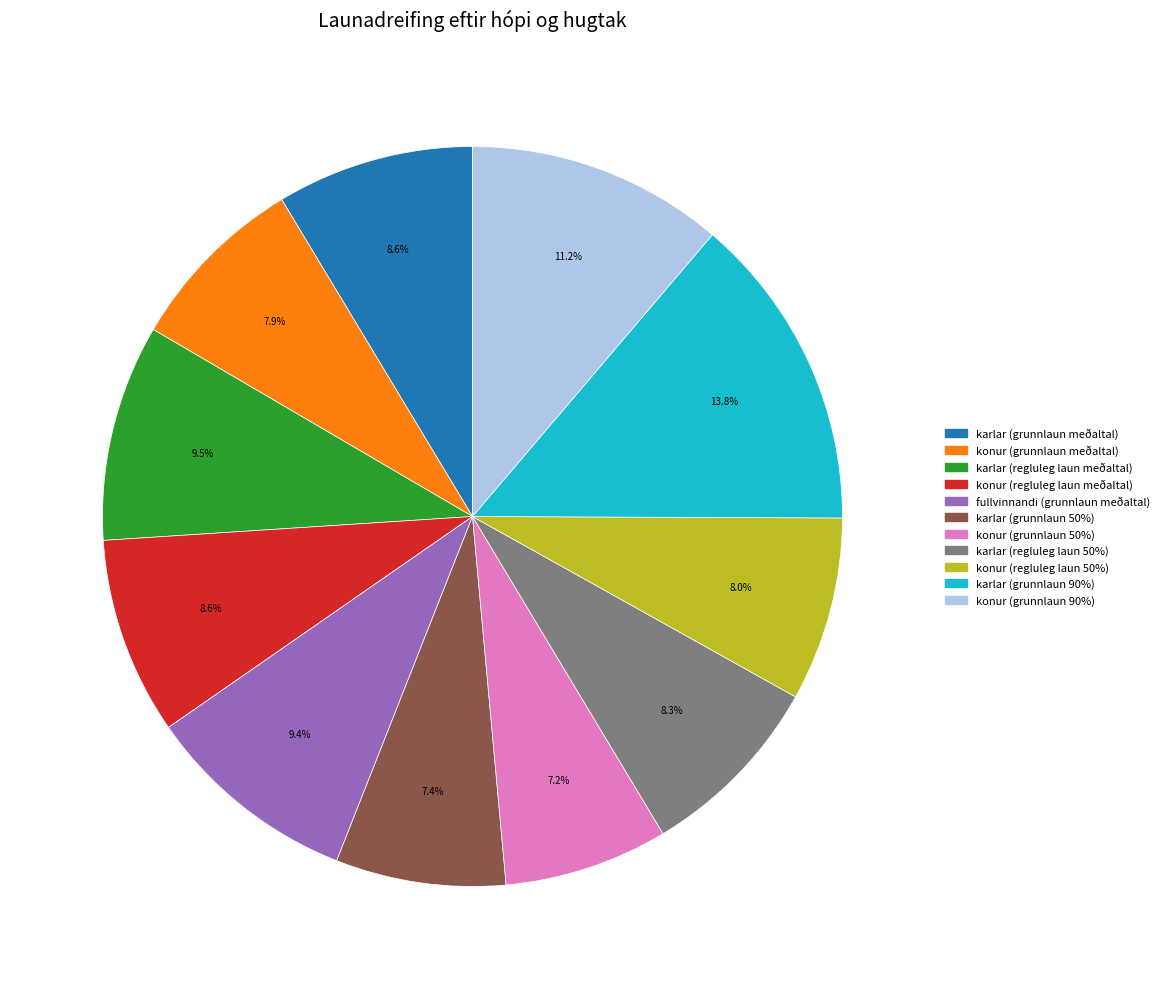

How many slices are in this pie chart?

11